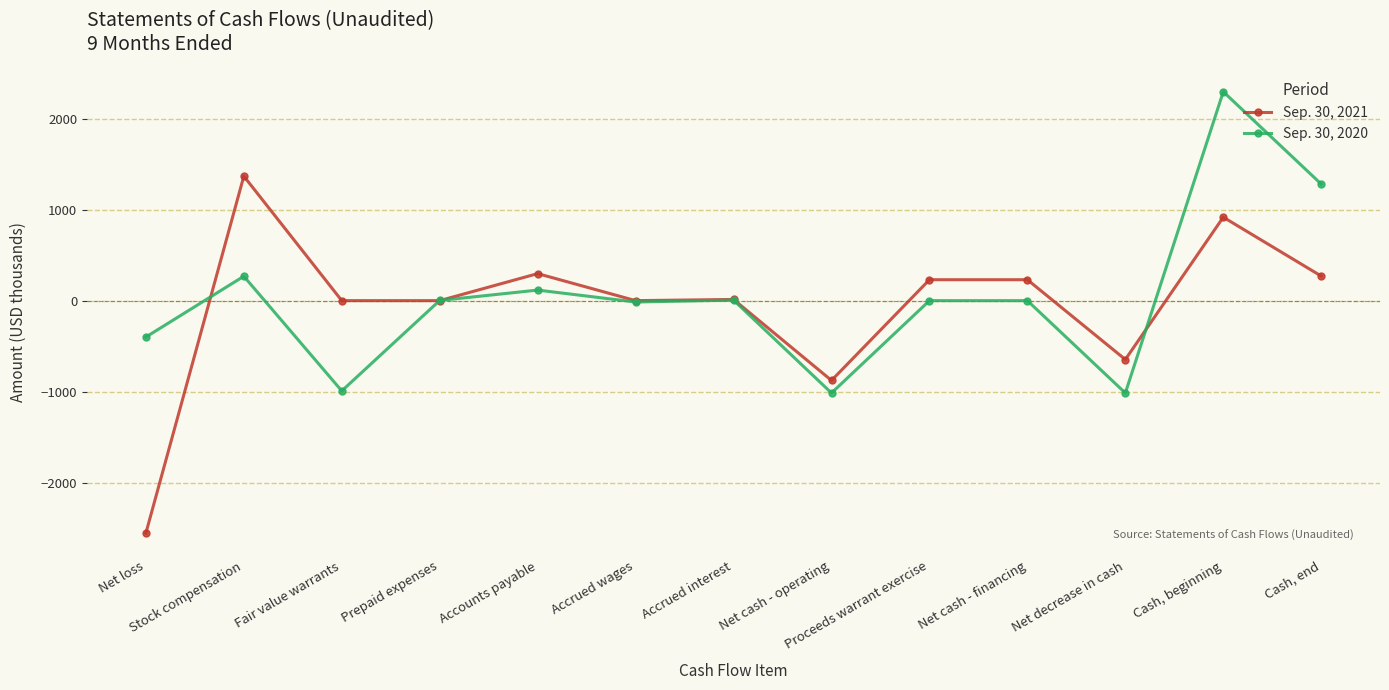

Is the value of Sep. 30, 2020 at Prepaid expenses greater than the value of Sep. 30, 2021 at Accounts payable?

No